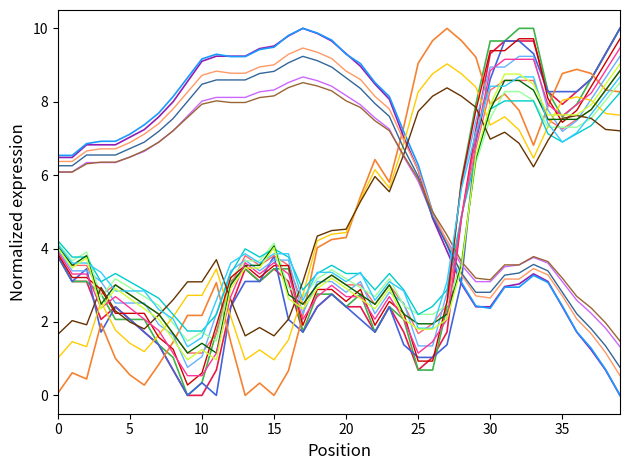

What is the greatest value displayed?

10.0